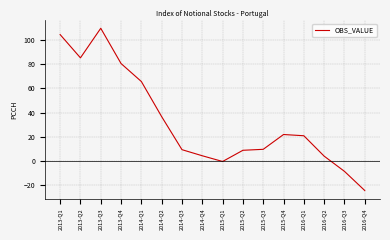

Where is the first local maximum?

2013-Q3